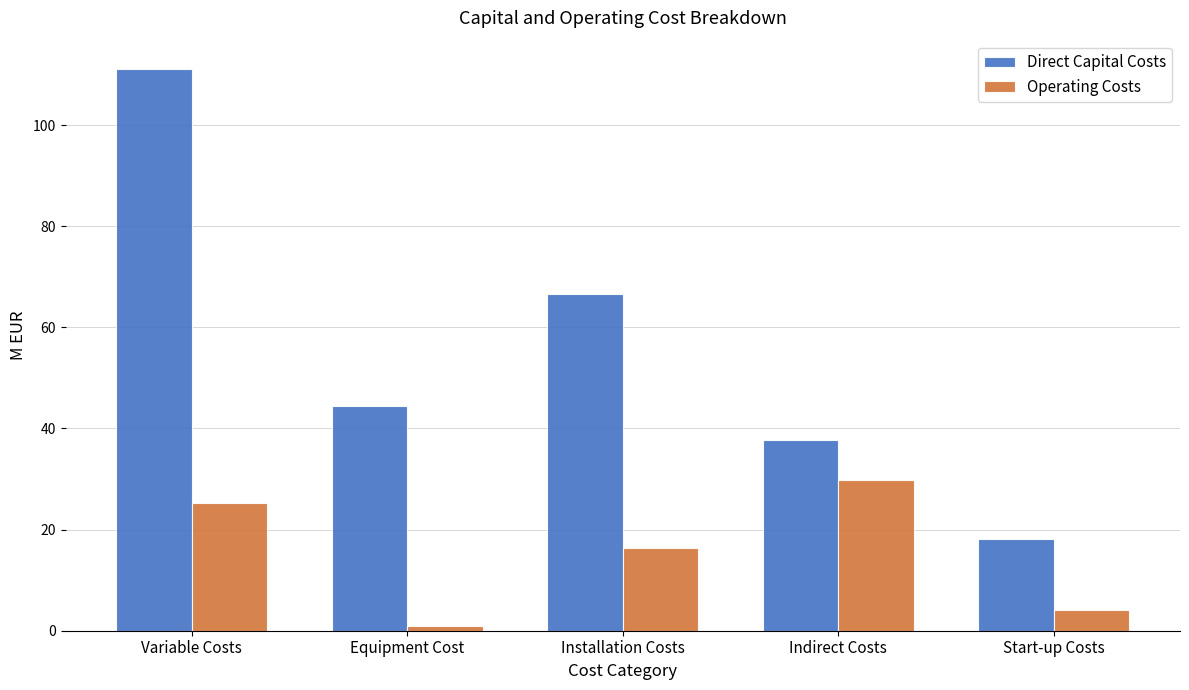

What is the sum of all Direct Capital Costs values?

278.2